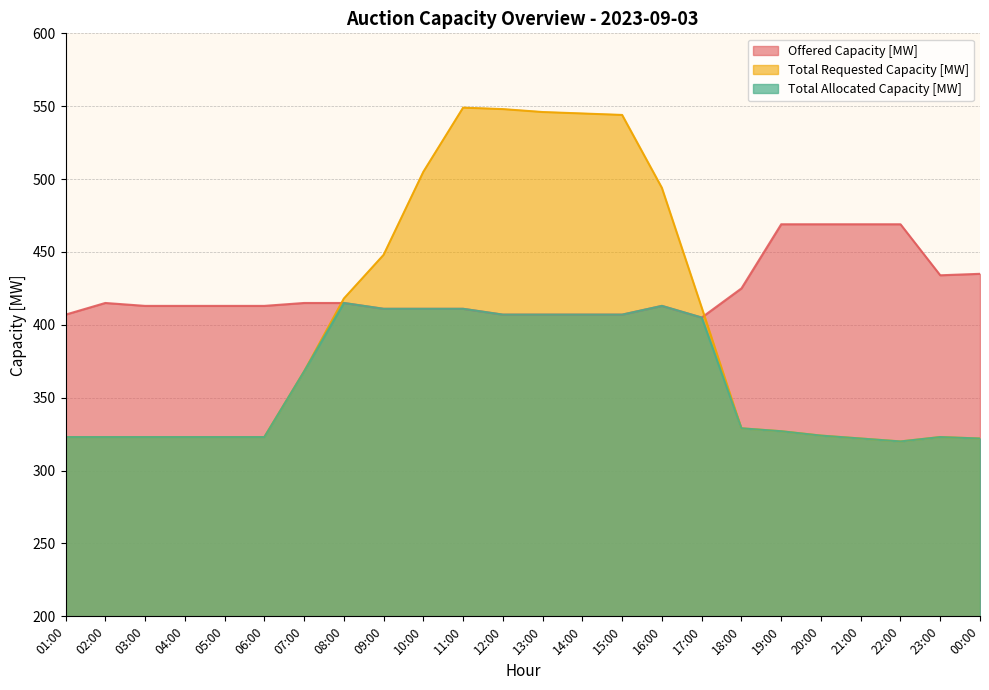

What are all the series names shown in the legend?

Offered Capacity [MW], Total Requested Capacity [MW], Total Allocated Capacity [MW]